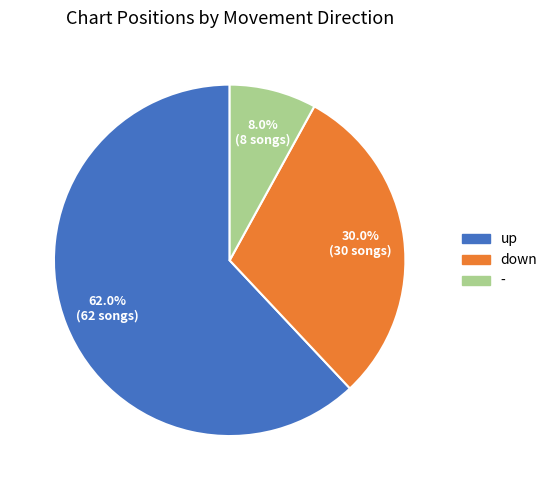

True or false: down accounts for 43% of the total.

False